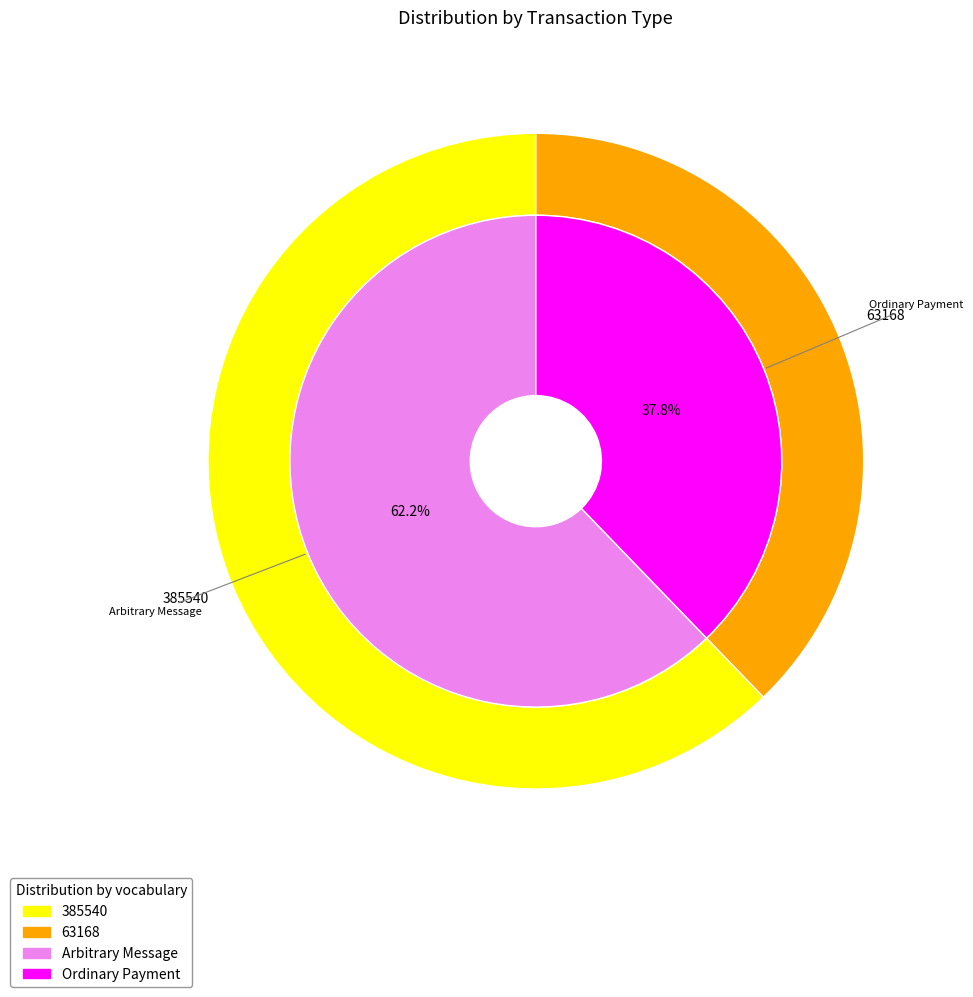

To the nearest percent, what portion does 385540 represent?

62%